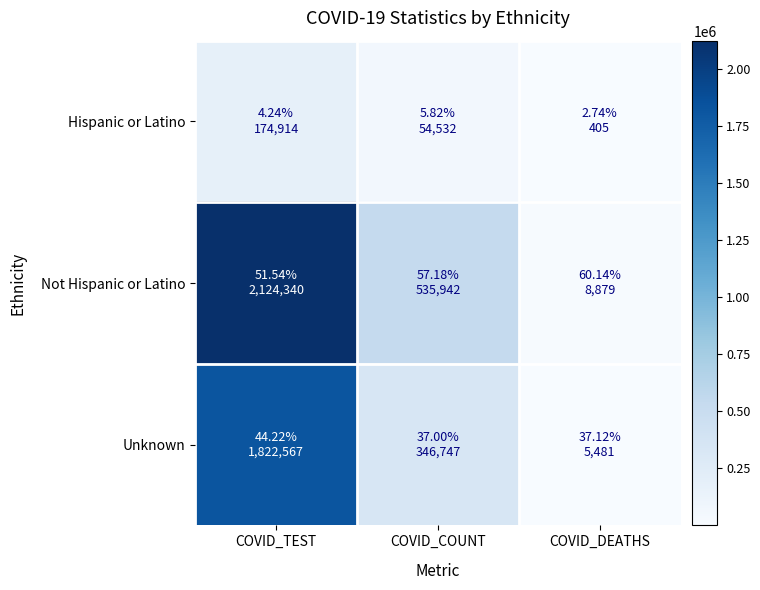

What is the maximum value shown in the chart?

2124340